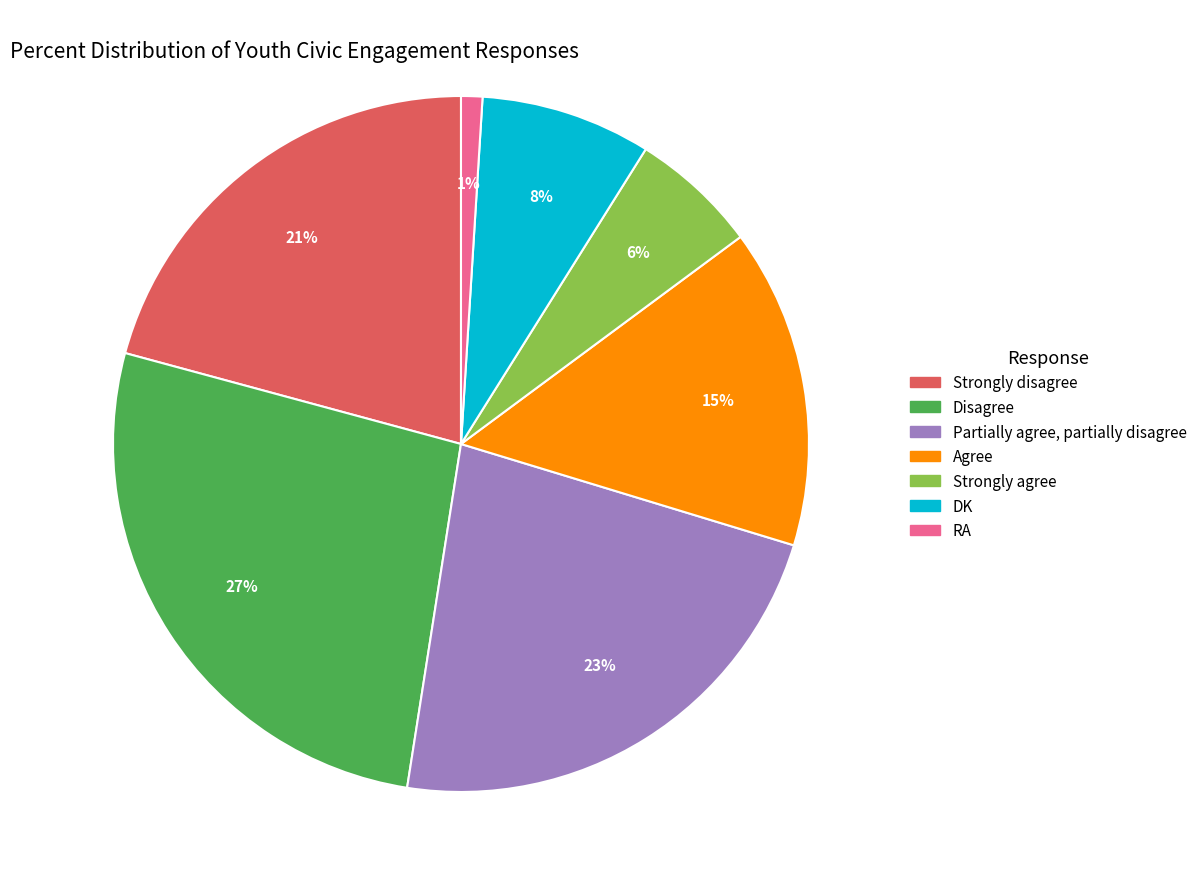

Do Strongly disagree and Partially agree, partially disagree together represent more than half of the pie?

No